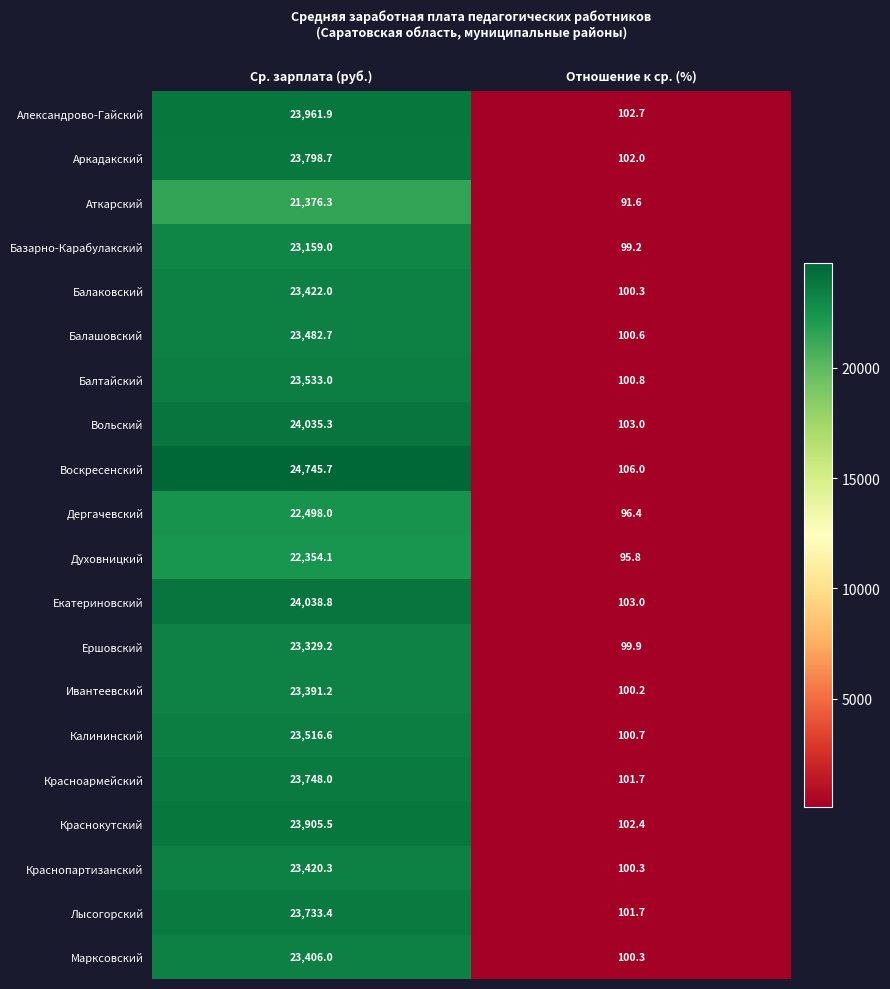

Which label corresponds to the largest value in the chart?

Ср. зарплата (руб.)